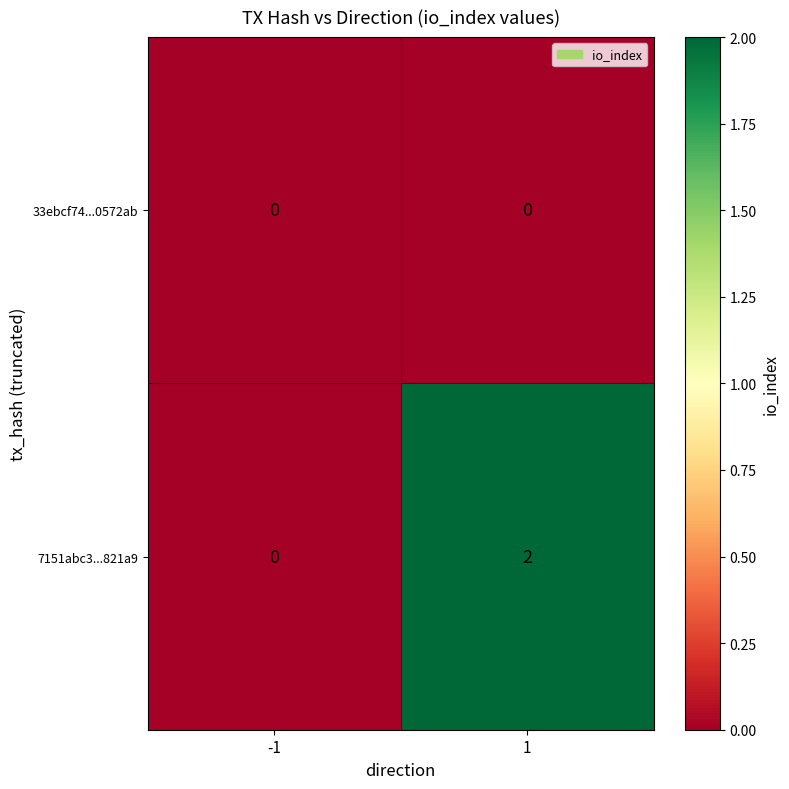

Rank the series by their maximum value, from lowest to highest.

33ebcf74...0572ab, 7151abc3...821a9